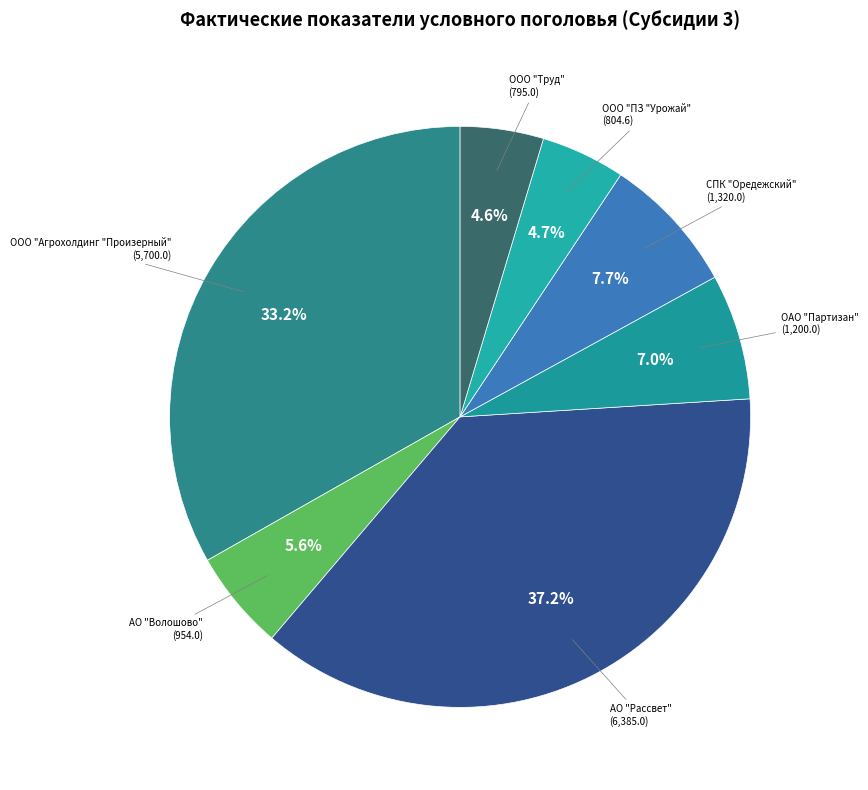

Rank the categories by value from lowest to highest.

ООО "Труд", ООО "ПЗ "Урожай", АО "Волошово", ОАО "Партизан", СПК "Оредежский", ООО "Агрохолдинг "Произерный", АО "Рассвет"